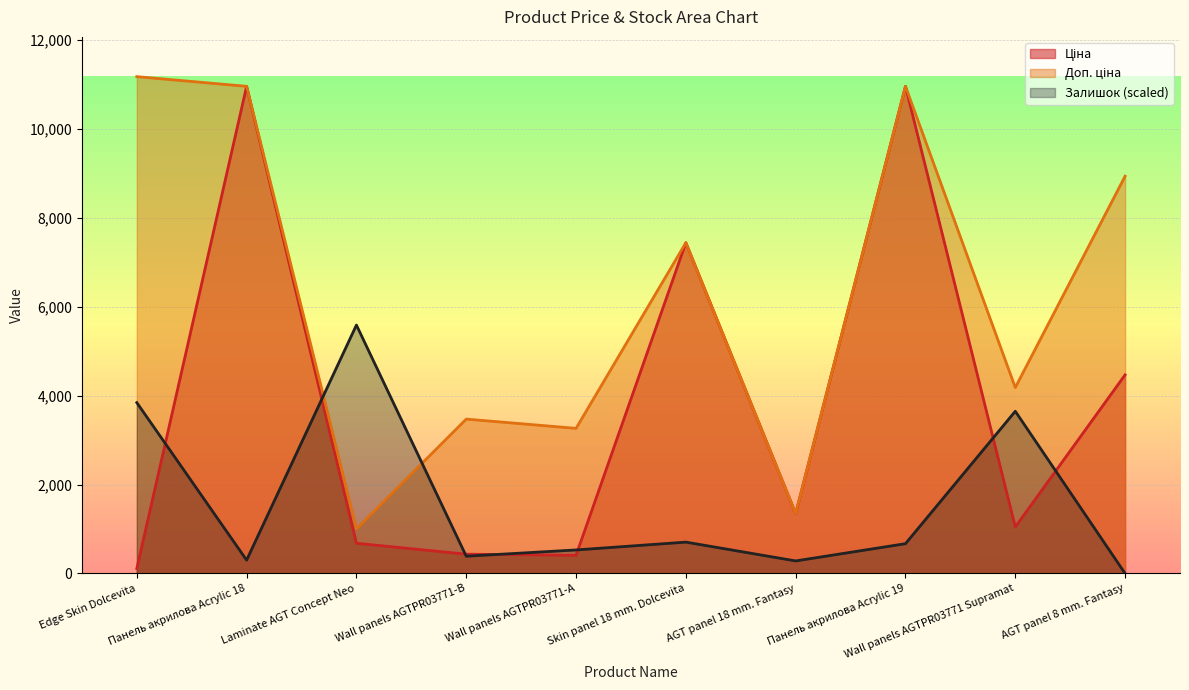

At which category does the chart reach its minimum across all series?

AGT panel 8 mm. Fantasy